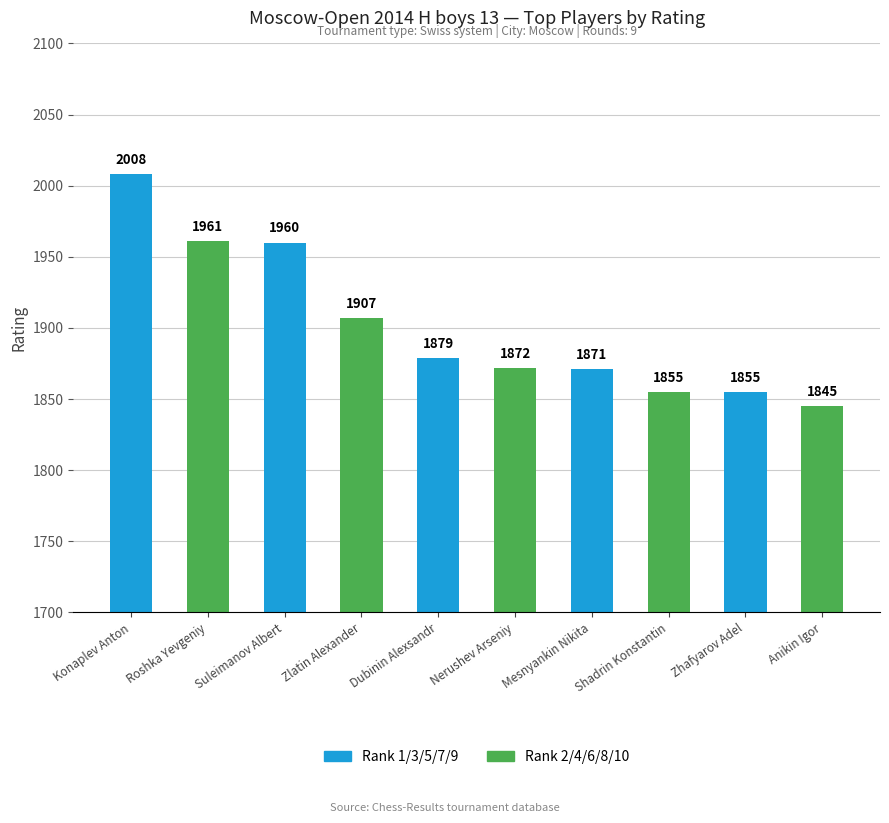

What is the greatest value displayed?

2008